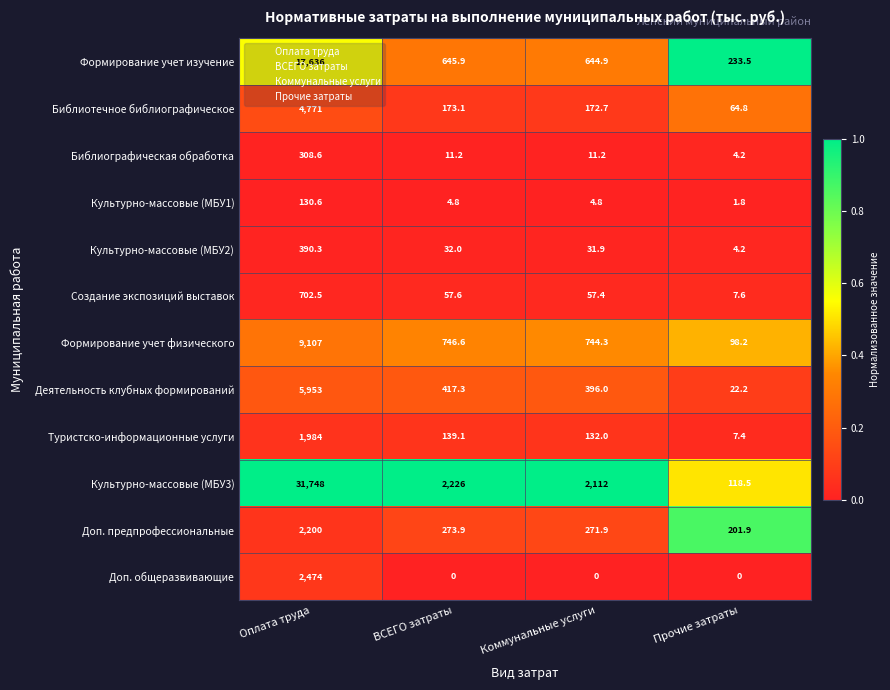

Which series has the widest spread of values?

Культурно-массовые (МБУ3)